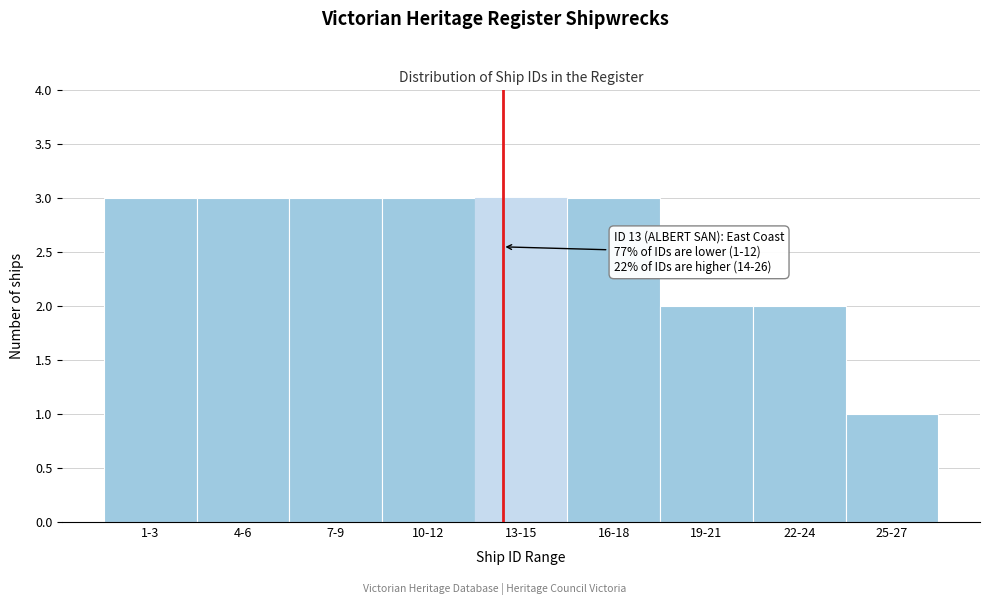

Reading left to right, list all the values displayed in this chart.

1-3=3	4-6=3	7-9=3	10-12=3	13-15=3	16-18=3	19-21=2	22-24=2	25-27=1